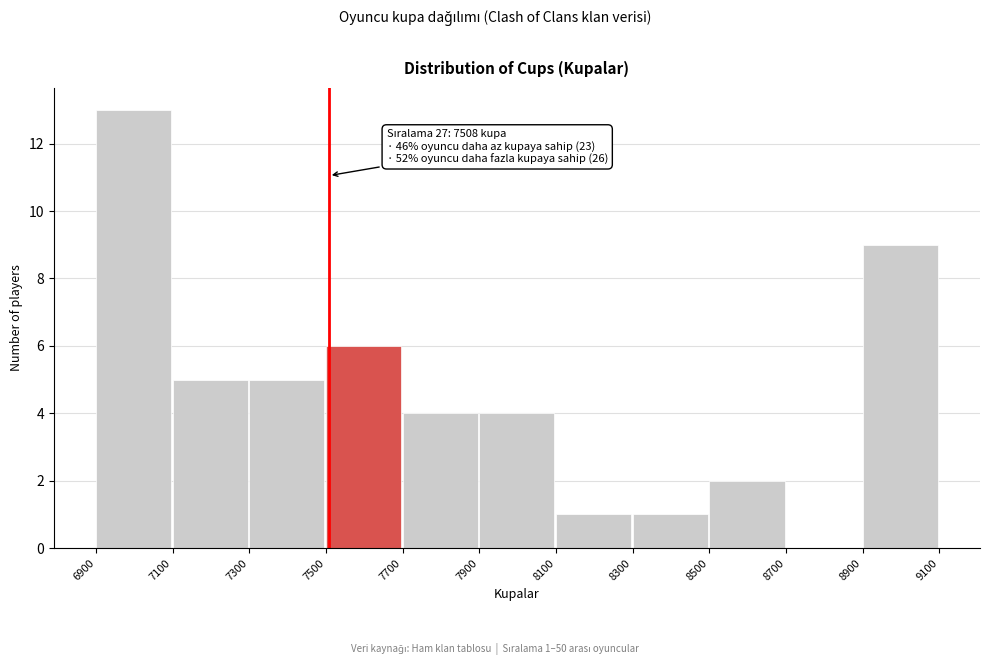

Which range on the x-axis has the tallest bar?

6900 to 7100